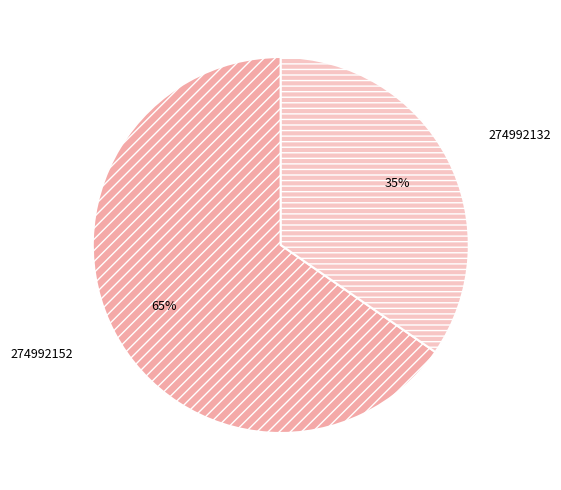

Which slice is the largest?

274992152